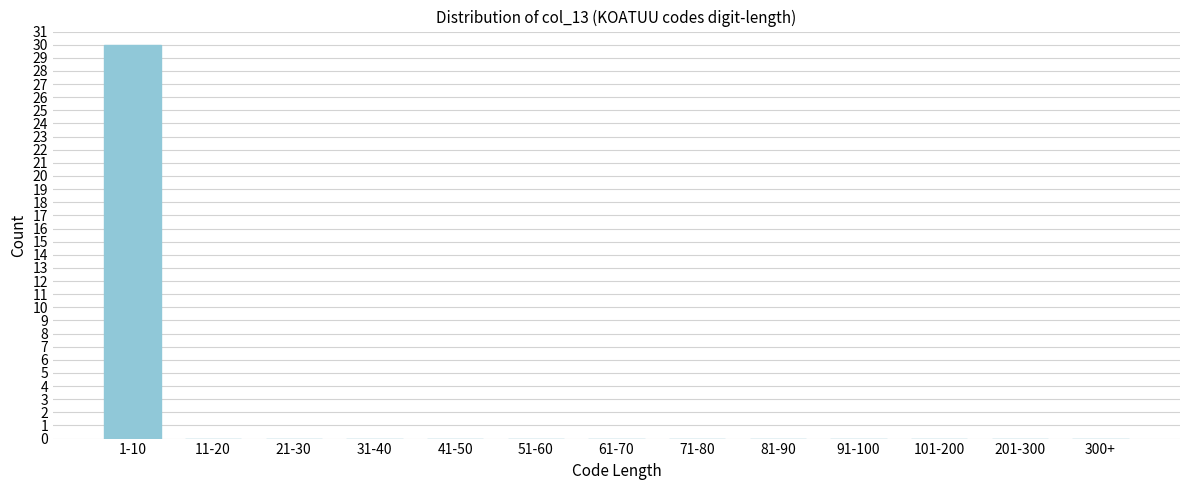

Reading left to right, extract all data points from this chart.

1-10=30	11-20=0	21-30=0	31-40=0	41-50=0	51-60=0	61-70=0	71-80=0	81-90=0	91-100=0	101-200=0	201-300=0	300+=0